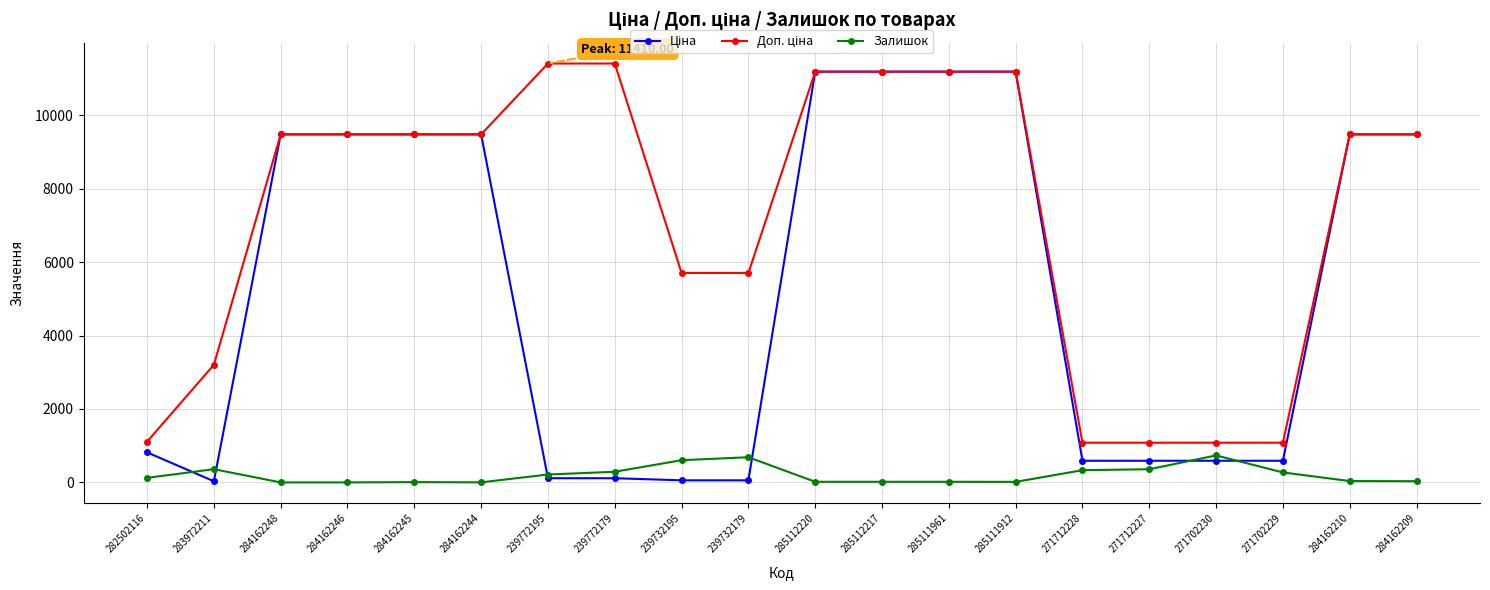

What is the maximum value for Залишок?

735.0